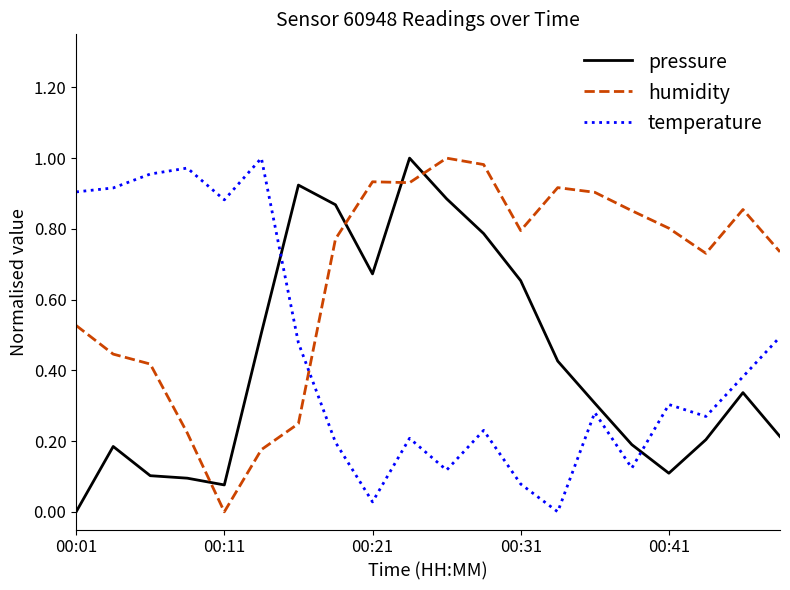

True or false: pressure and temperature cross at least once.

True